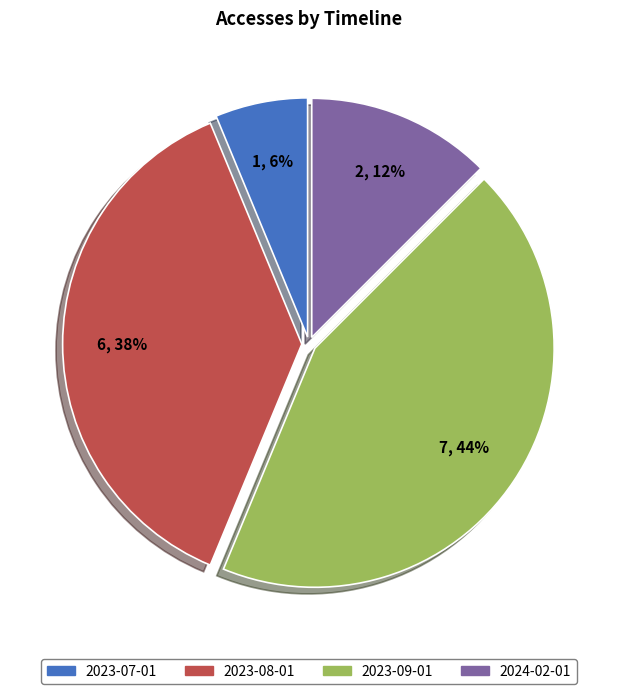

The 2023-09-01 slice represents 44% of the pie. True or false?

True